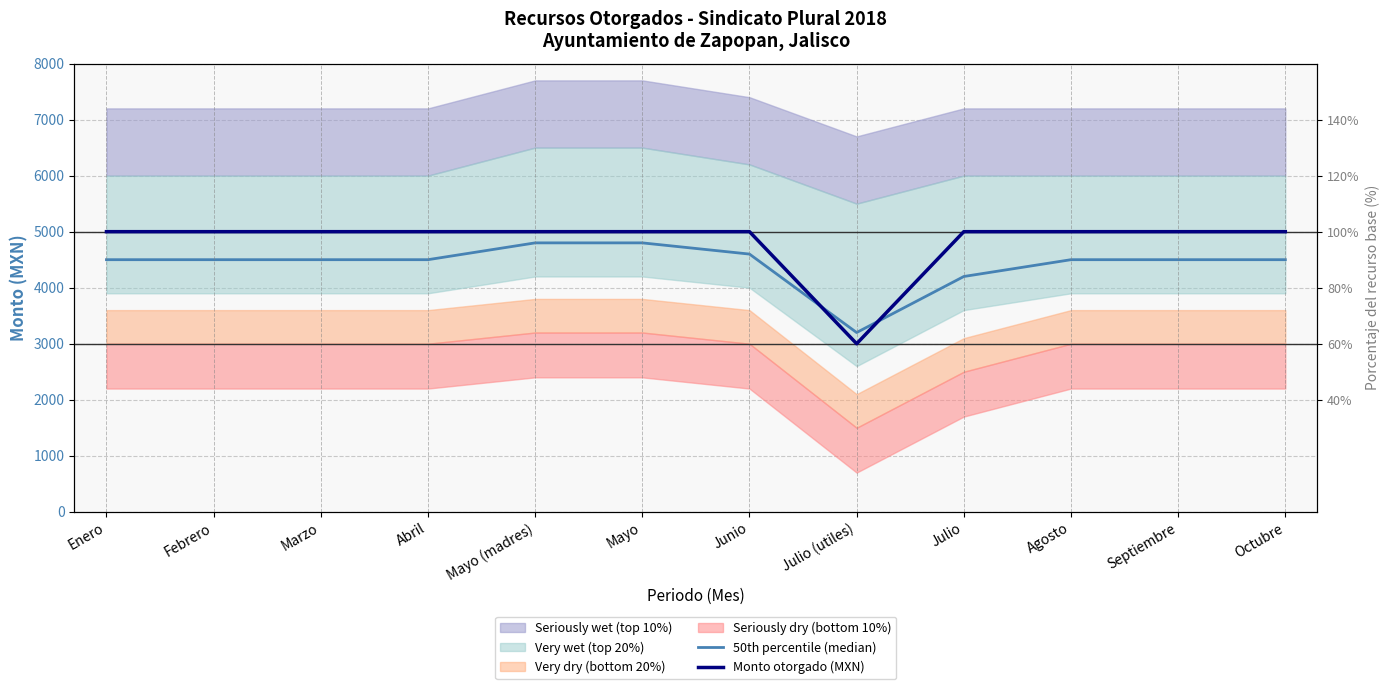

What is the average value of the 50th percentile (median) series?

4425